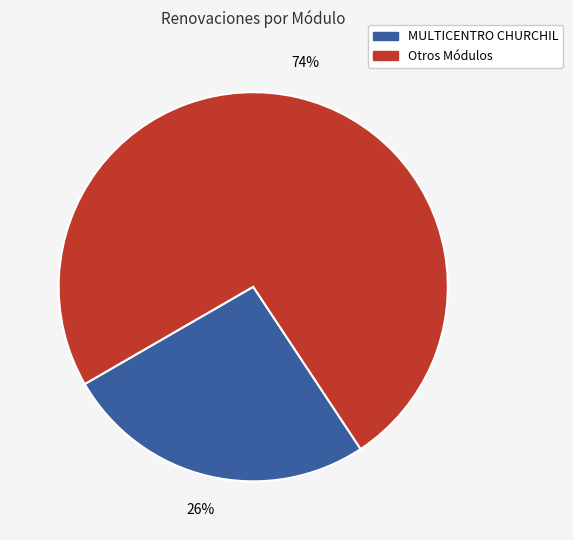

To the nearest percent, what is the difference between the largest and smallest slice percentages?

48%